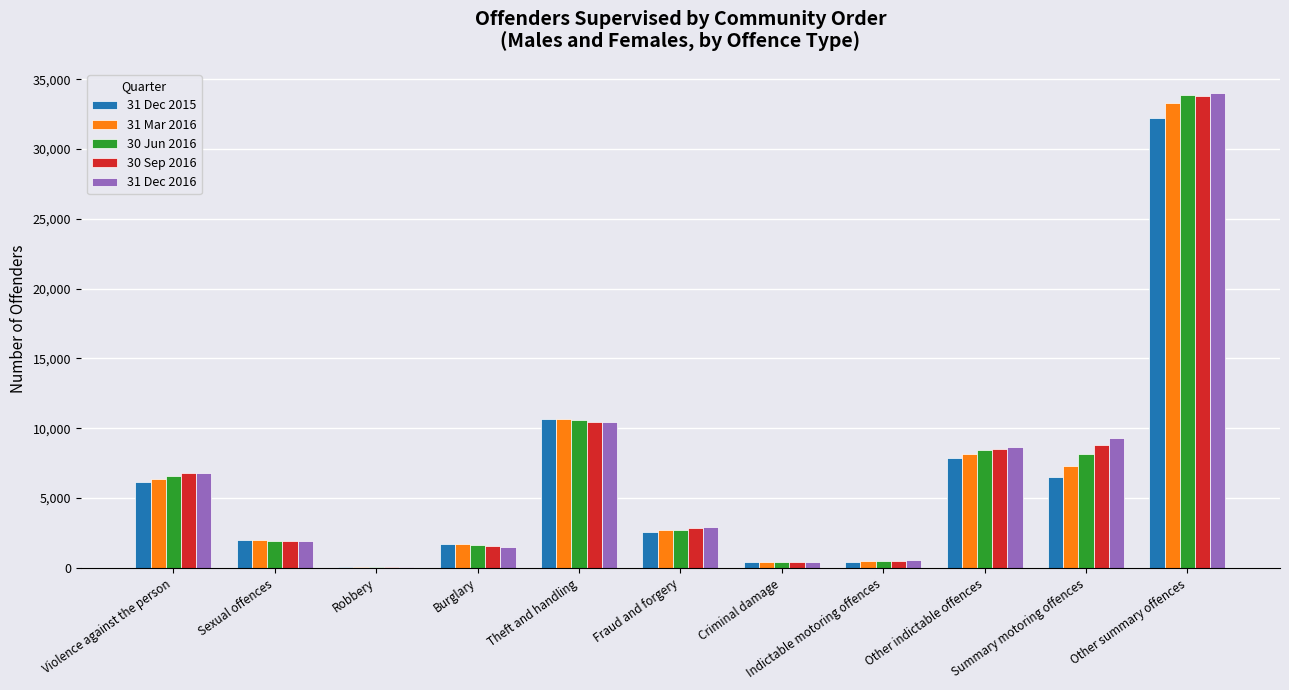

The value of 31 Mar 2016 at Summary motoring offences is 3862. True or false?

False